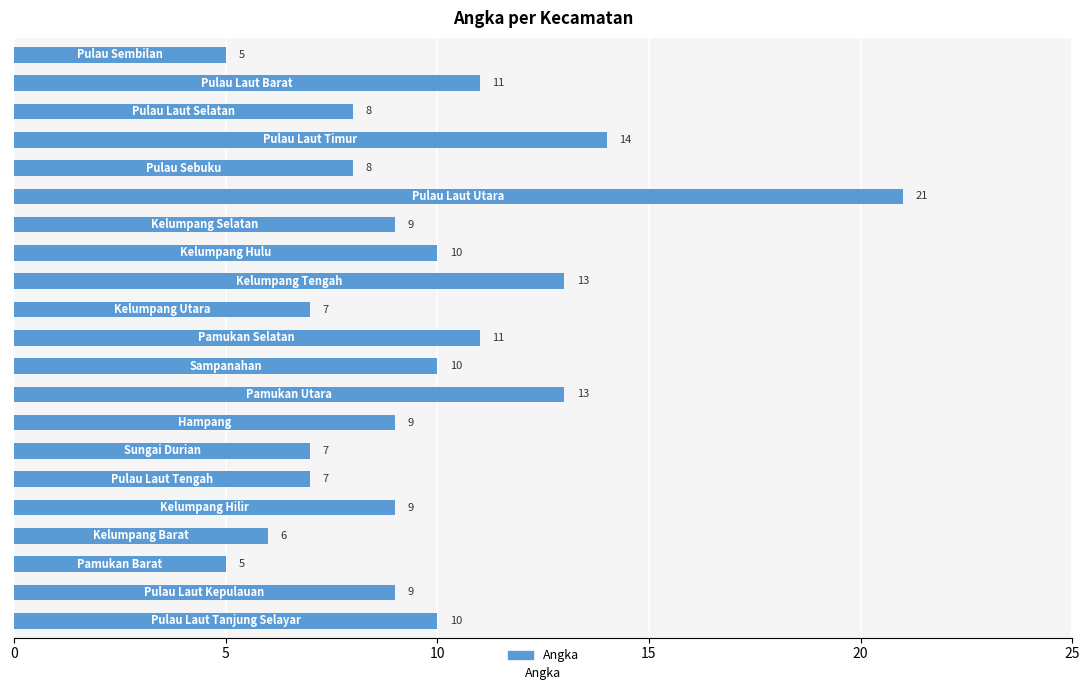

What is the value of the 13th bar from the top?

13